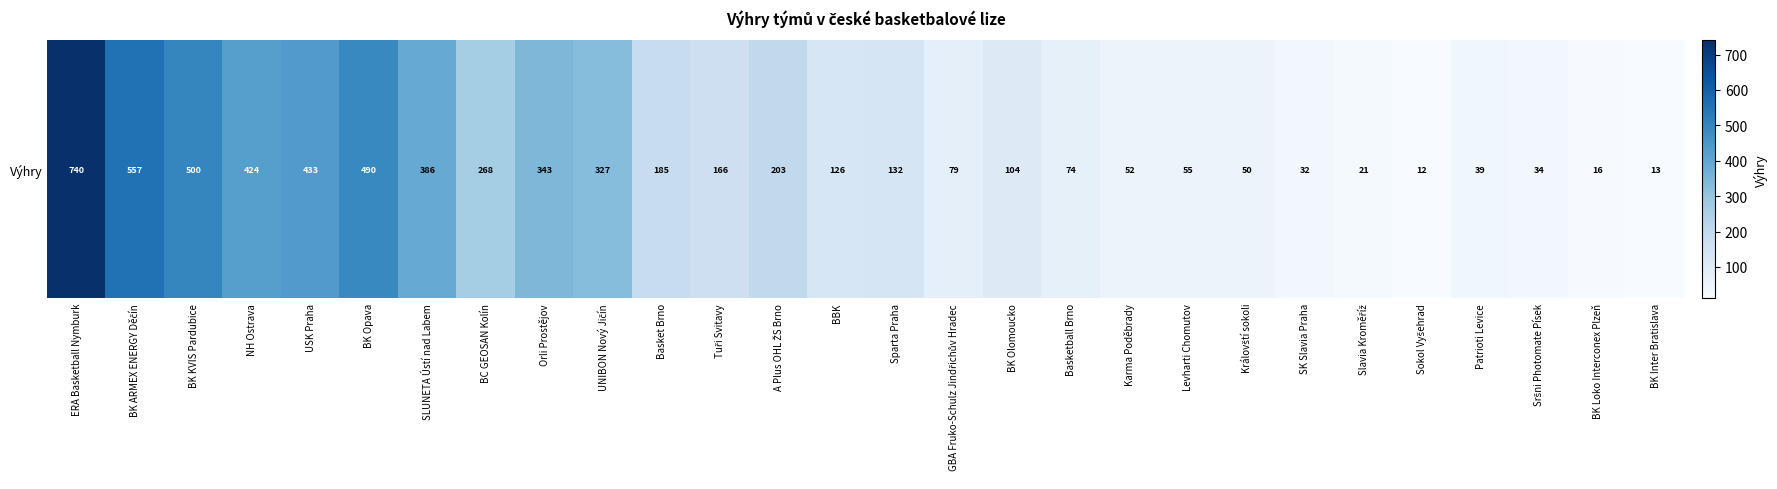

At which label is the value closest to 376?

SLUNETA Ústí nad Labem